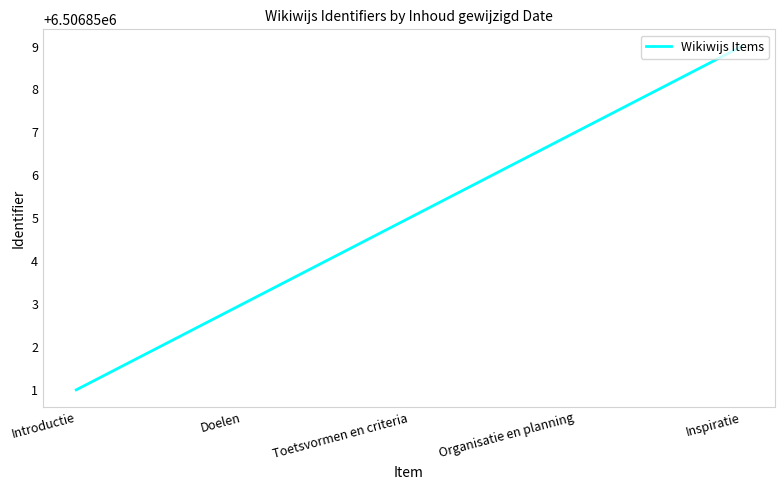

What position from the right is Introductie?

5